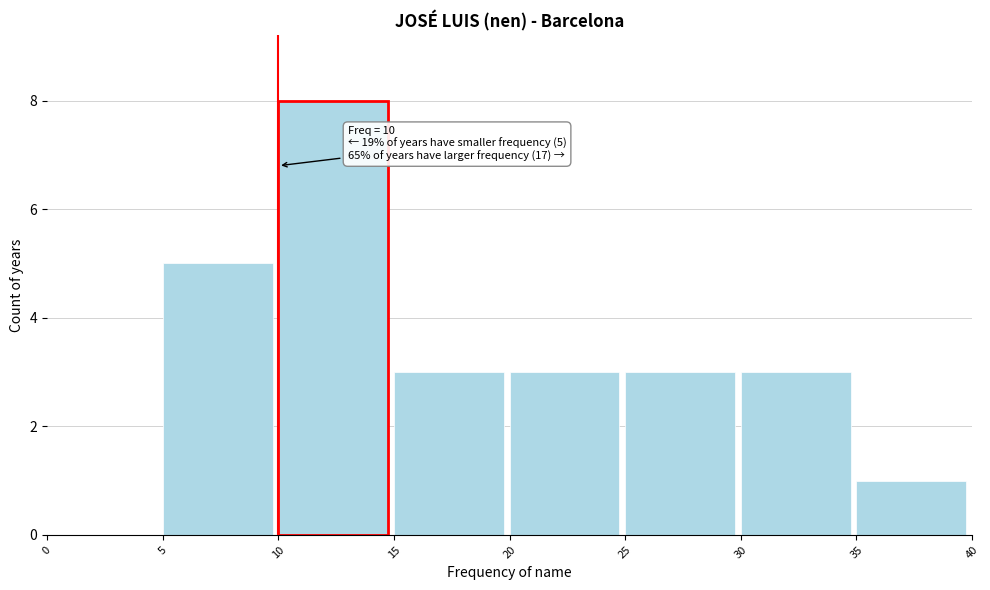

Over which range of the x-axis is the bar tallest?

10 to 15